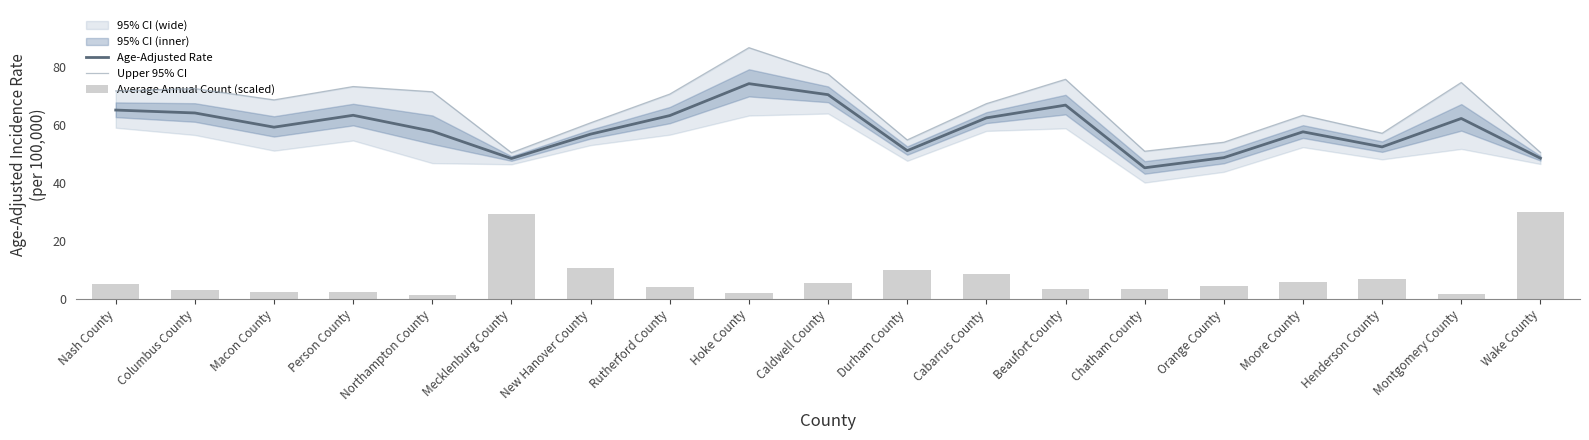

What is the difference between the maximum and second lowest values in the Upper 95% CI series?

36.1